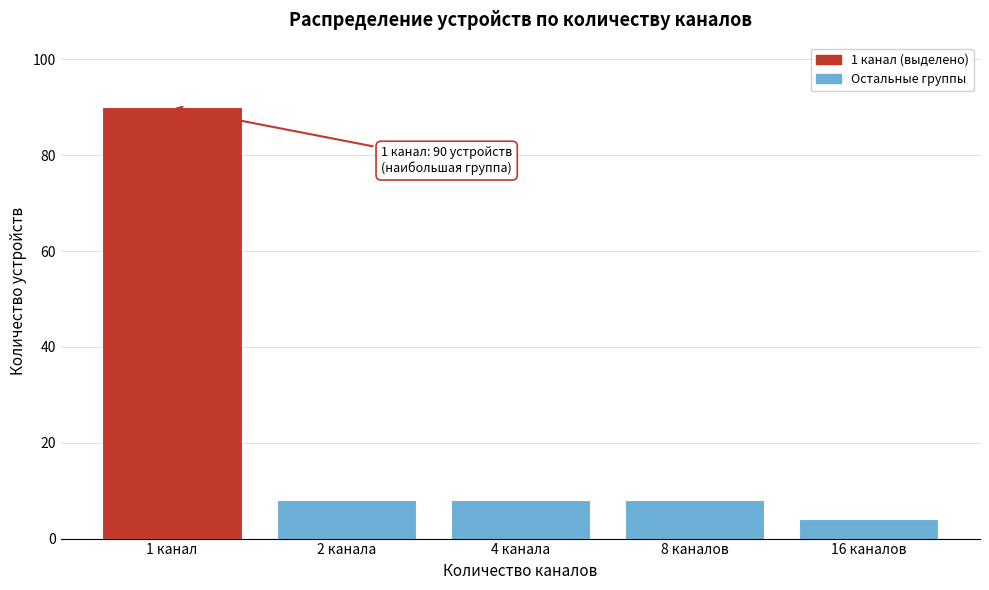

Reading left to right, list all the values displayed in this chart.

90	8	8	8	4